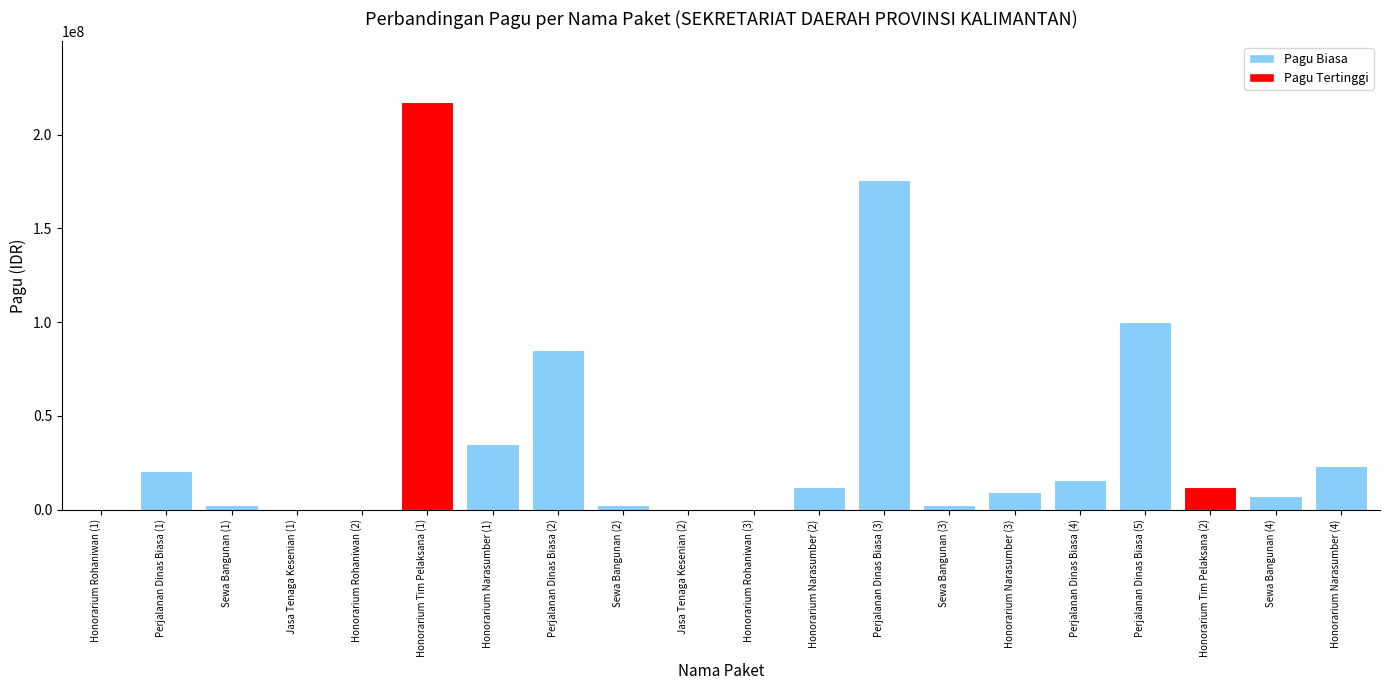

How many categories are shown in the chart?

20